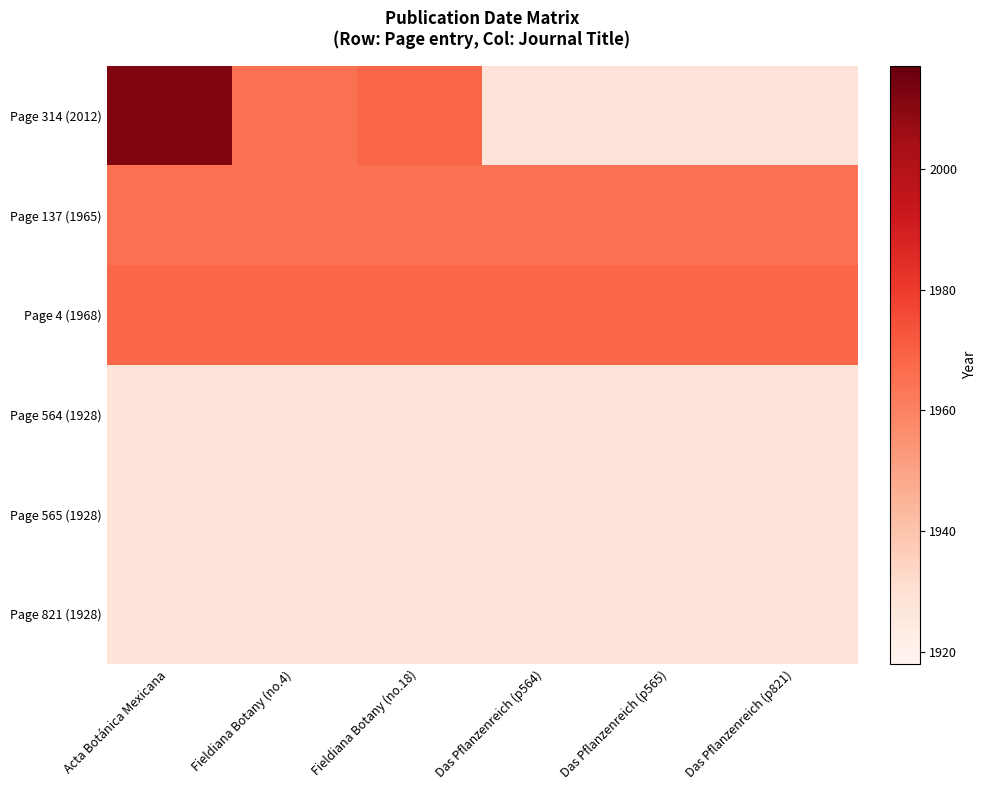

Which series has the largest total across all categories?

Page 4 (1968)